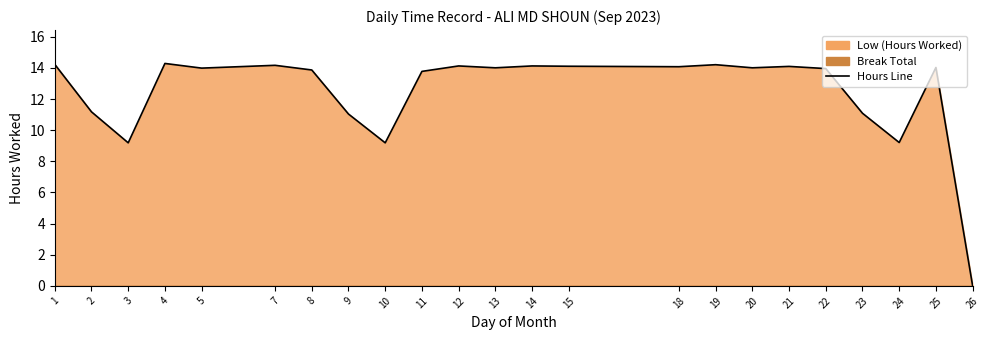

Reading left to right, extract all data points from this chart.

1=14.2	2=11.2	3=9.2	4=14.3	5=14.0	7=14.2	8=13.9	9=11.0	10=9.2	11=13.8	12=14.1	13=14.0	14=14.1	15=14.1	18=14.1	19=14.2	20=14.0	21=14.1	22=14.0	23=11.1	24=9.2	25=14.0	26=0.0